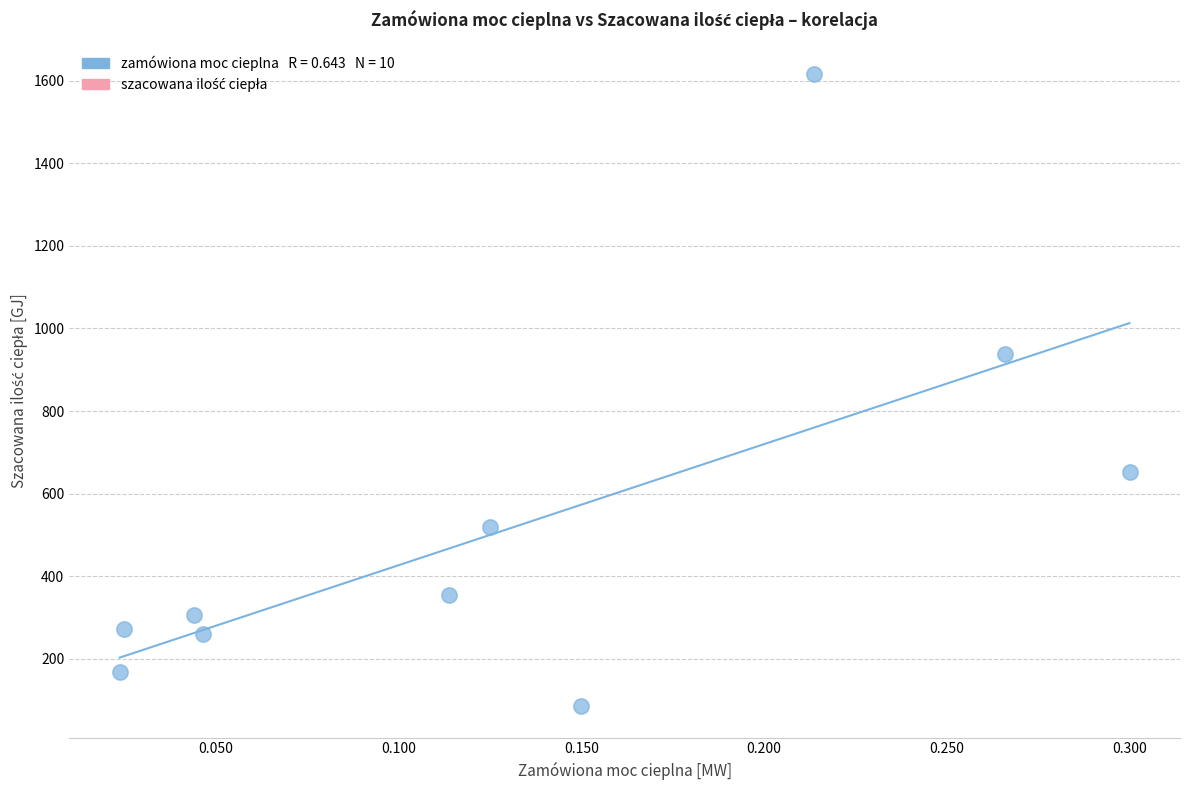

What Y value in the scatter plot is closest to 850?

937.7